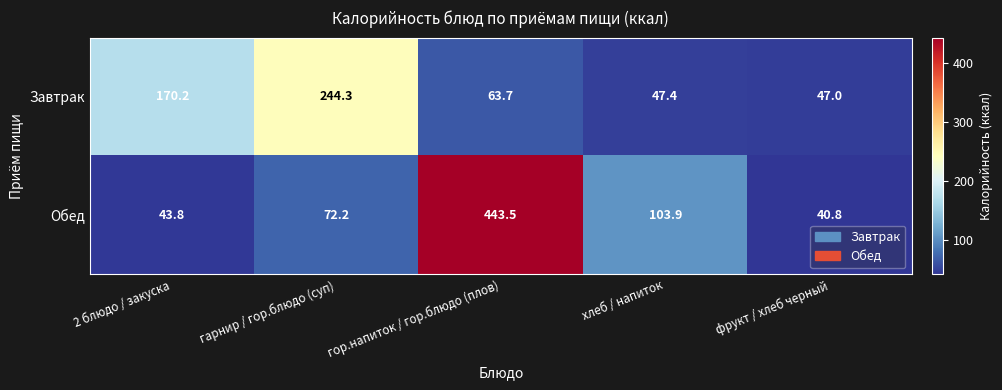

Which label corresponds to the smallest value in the chart?

фрукт / хлеб черный